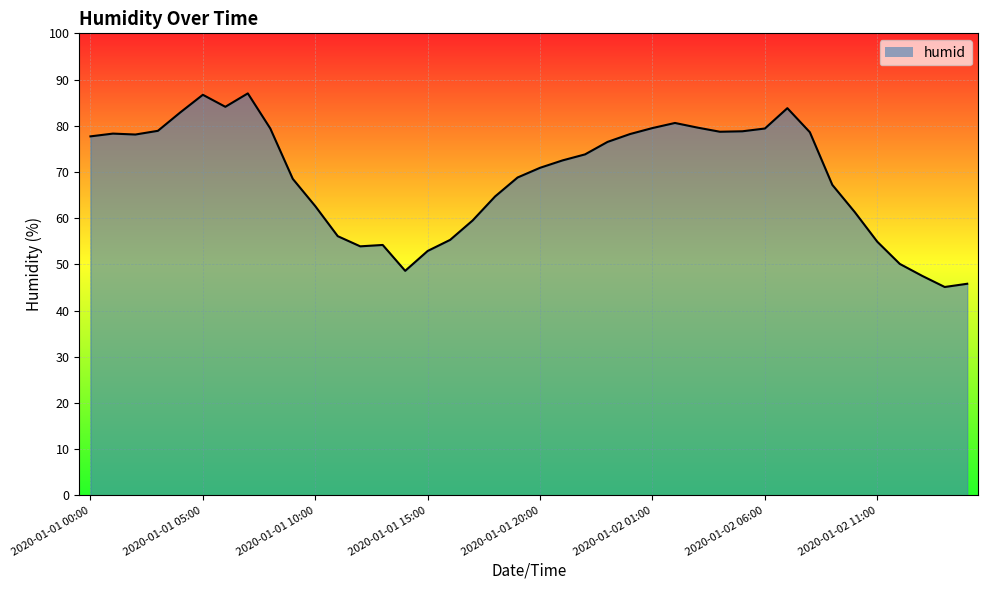

What is the minimum value shown in the chart?

45.1